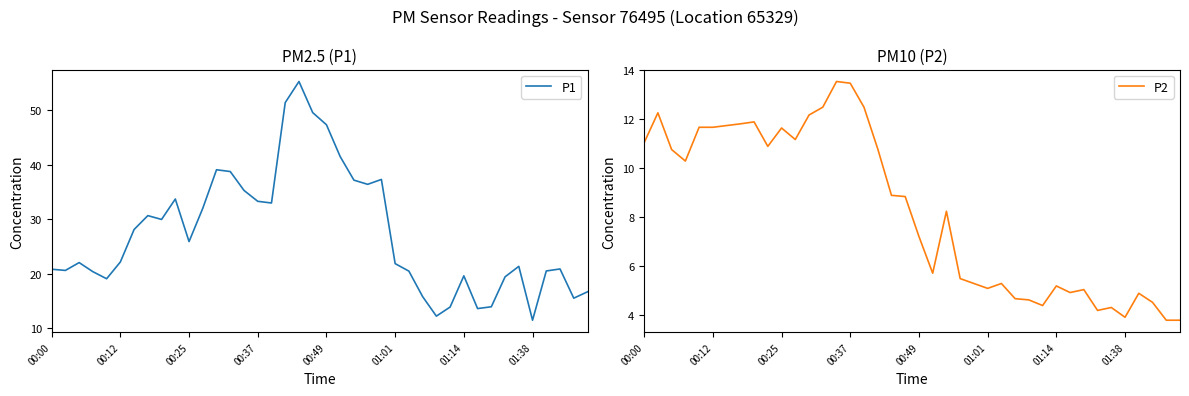

What is the value of the P1 point at the 39th from the left?

15.5